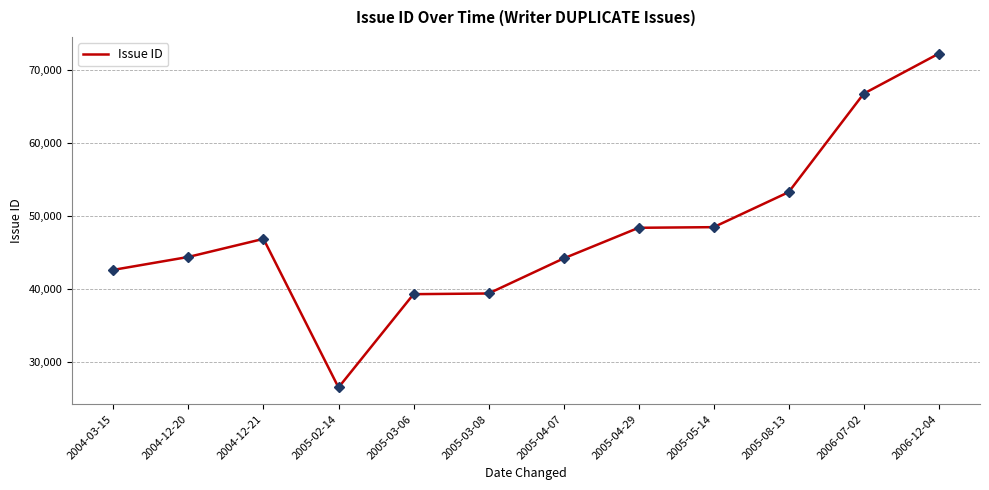

What is the average value?

47699